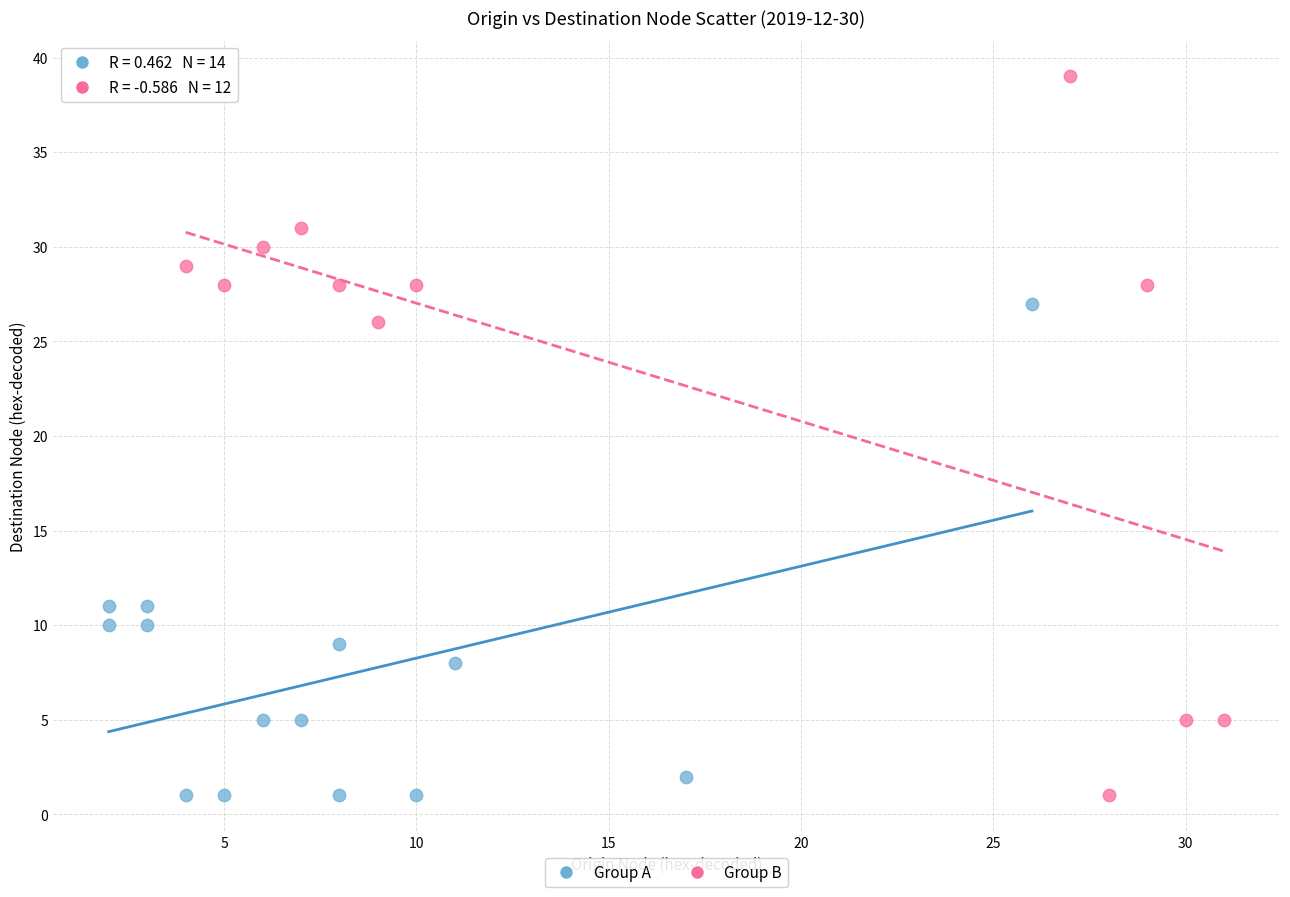

Which series has the widest spread of Y values?

Group B